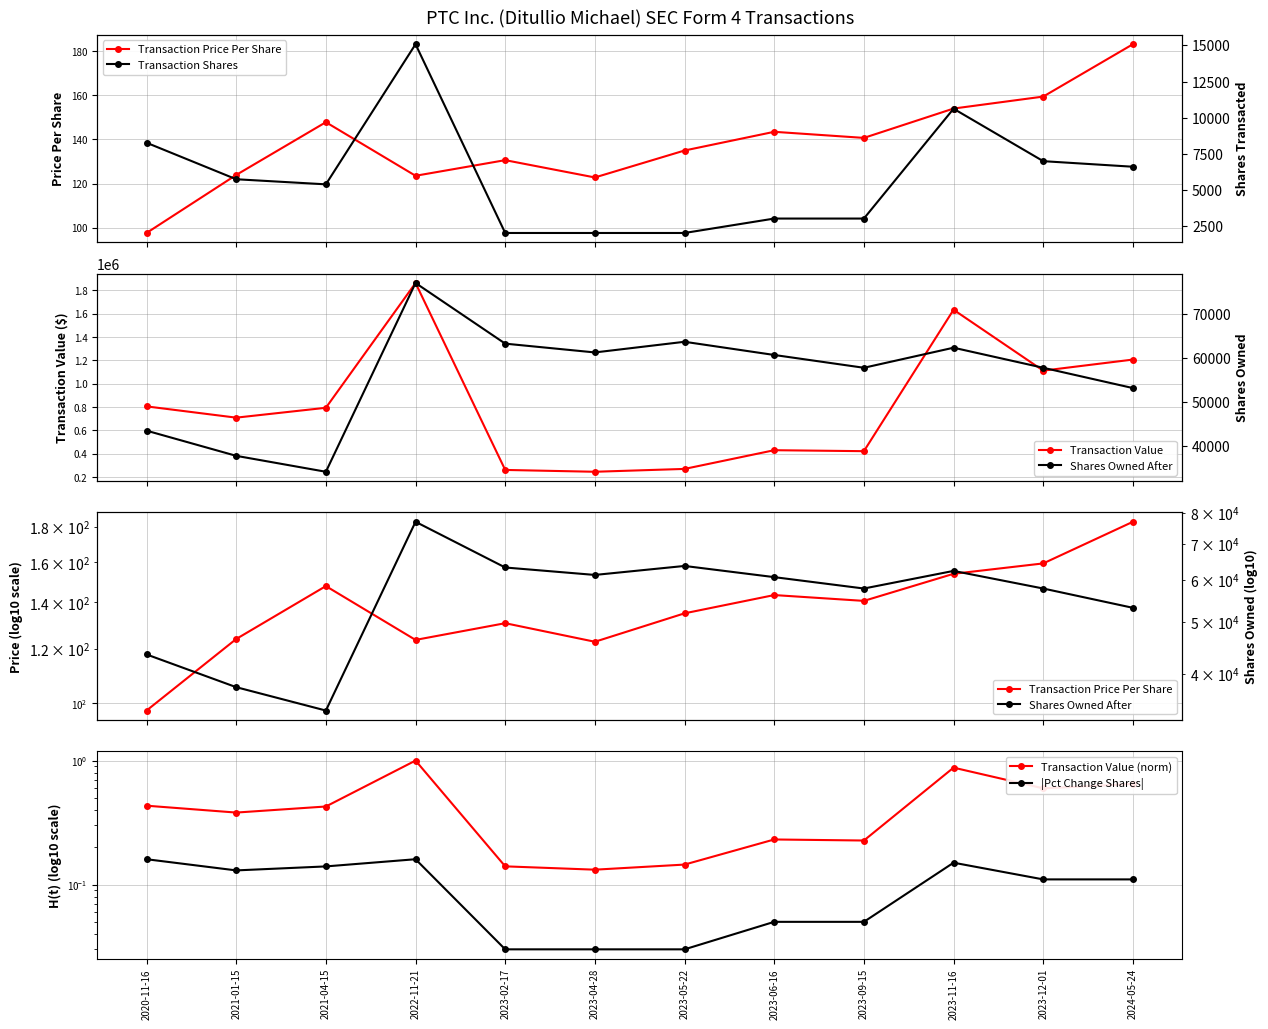

Which series changed the most between 2022-11-21 and 2023-11-16?

Transaction Value